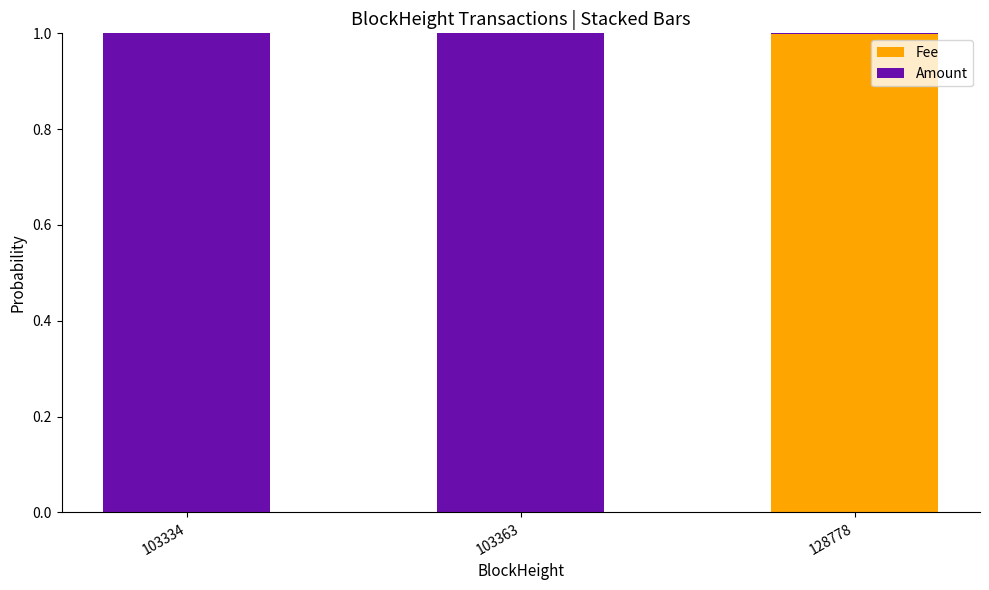

How many series are shown in this chart?

2